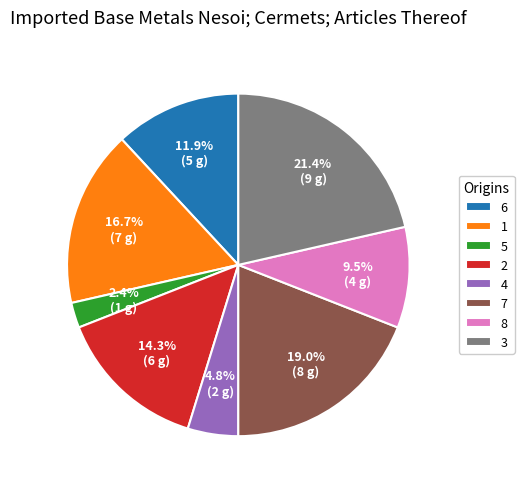

To the nearest percent, what is the combined percentage of 4 and 2?

19%